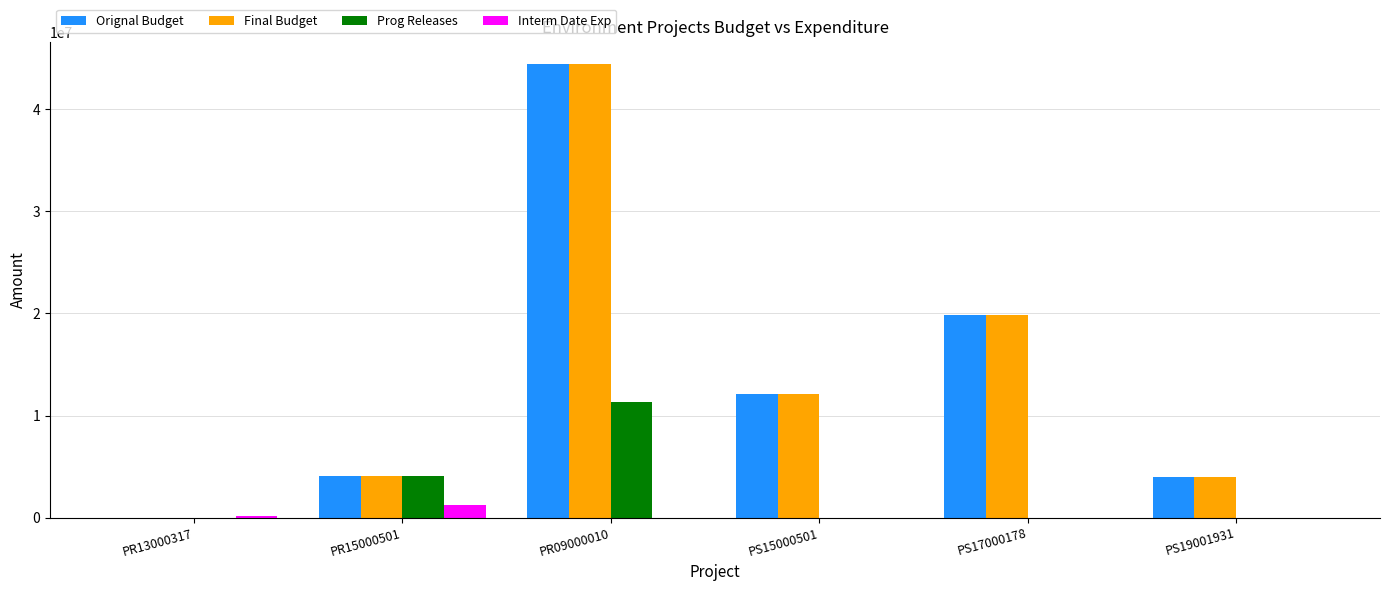

How many values in Orignal Budget are above zero?

5